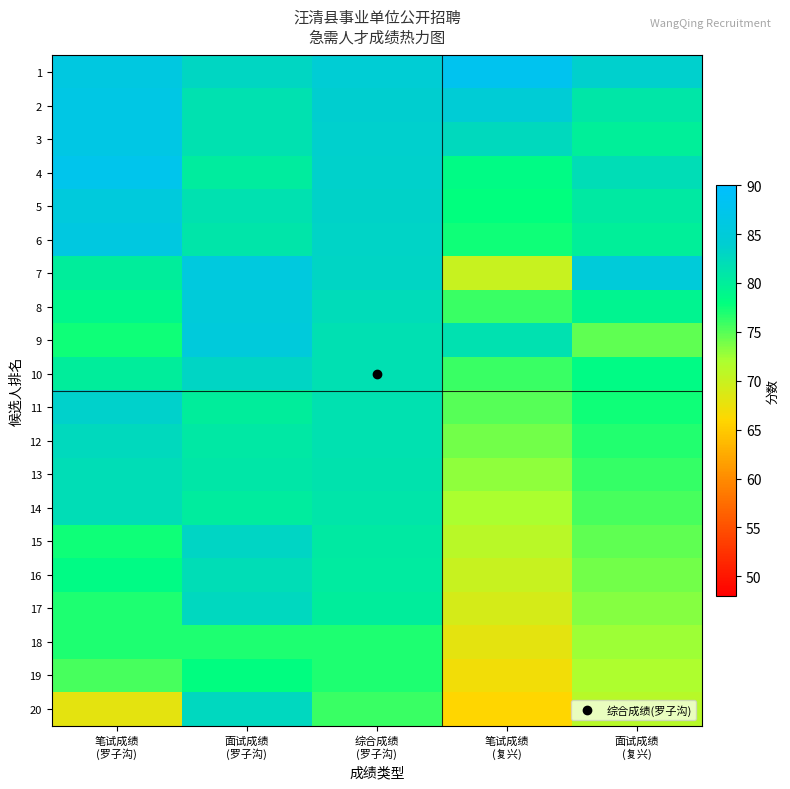

Rank the series at 面试成绩 (复兴) from highest to lowest value.

7, 1, 4, 2, 5, 3, 6, 8, 10, 11, 12, 13, 14, 9, 15, 16, 17, 18, 19, 20